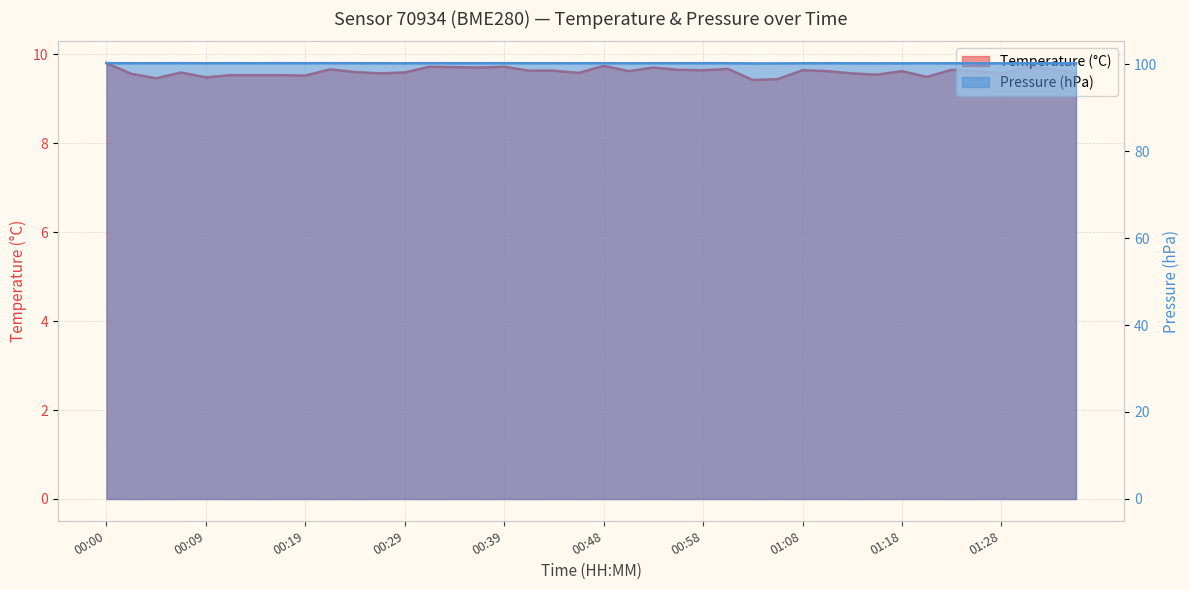

What is the label of the 27th point from the left?

01:03